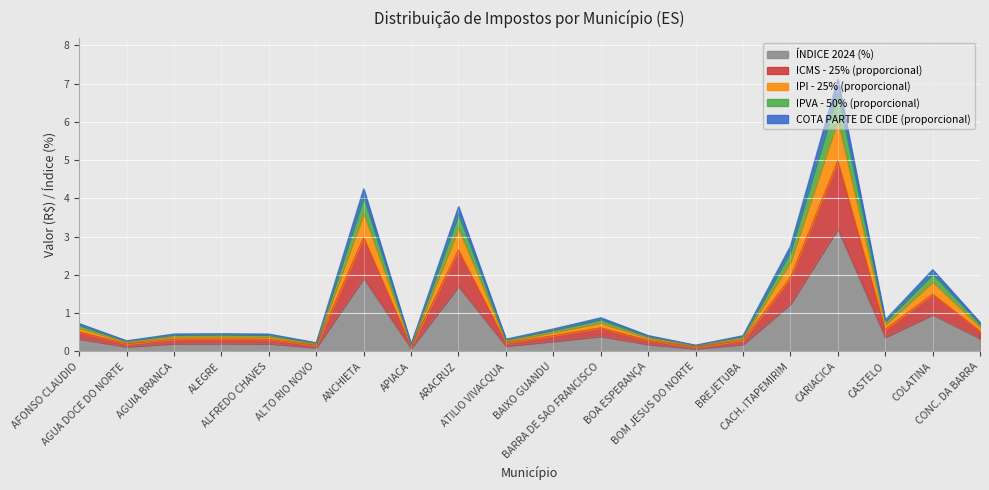

True or false: COTA PARTE DE CIDE and ÍNDICE 2024 (%) intersect in this chart.

False